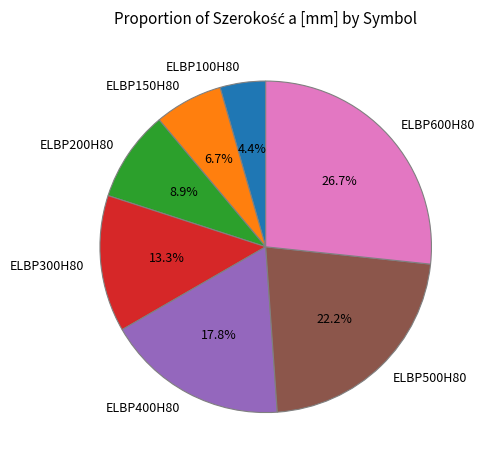

Rank the categories by value from lowest to highest.

ELBP100H80, ELBP150H80, ELBP200H80, ELBP300H80, ELBP400H80, ELBP500H80, ELBP600H80